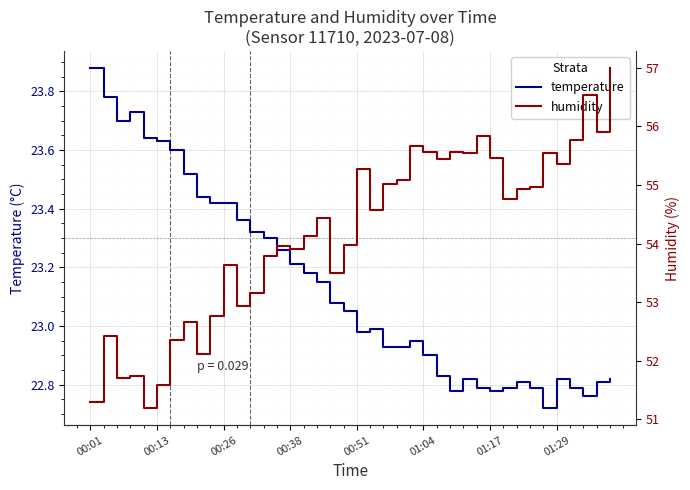

What value does the temperature series have at 17?

23.1